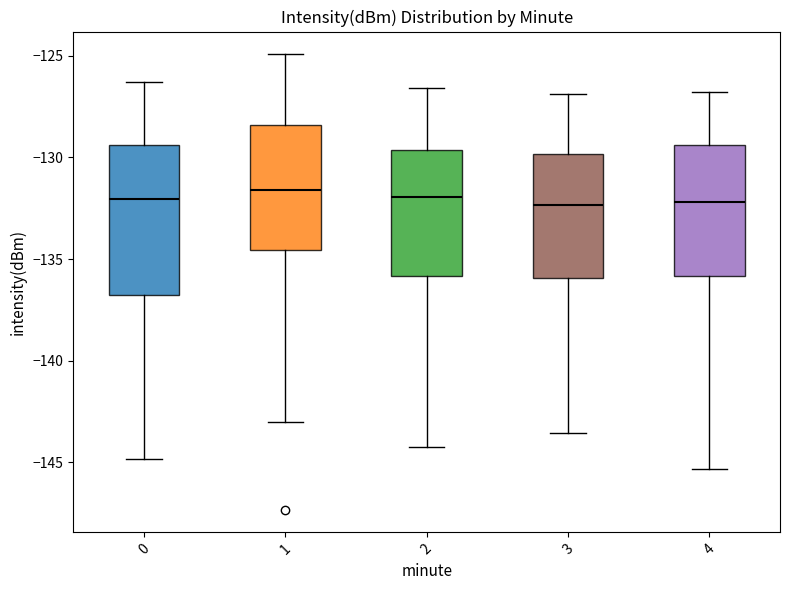

Comparing the boxes themselves (not the whiskers), which one is the tallest?

0